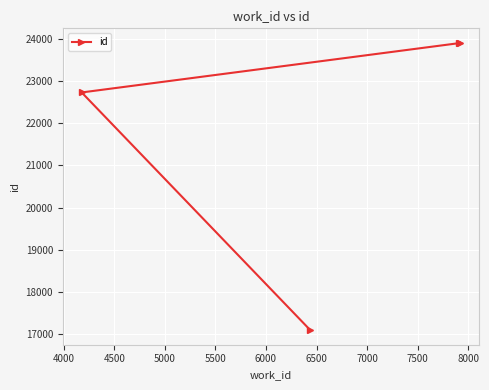

What is the value of the 3rd point from the left?

23901